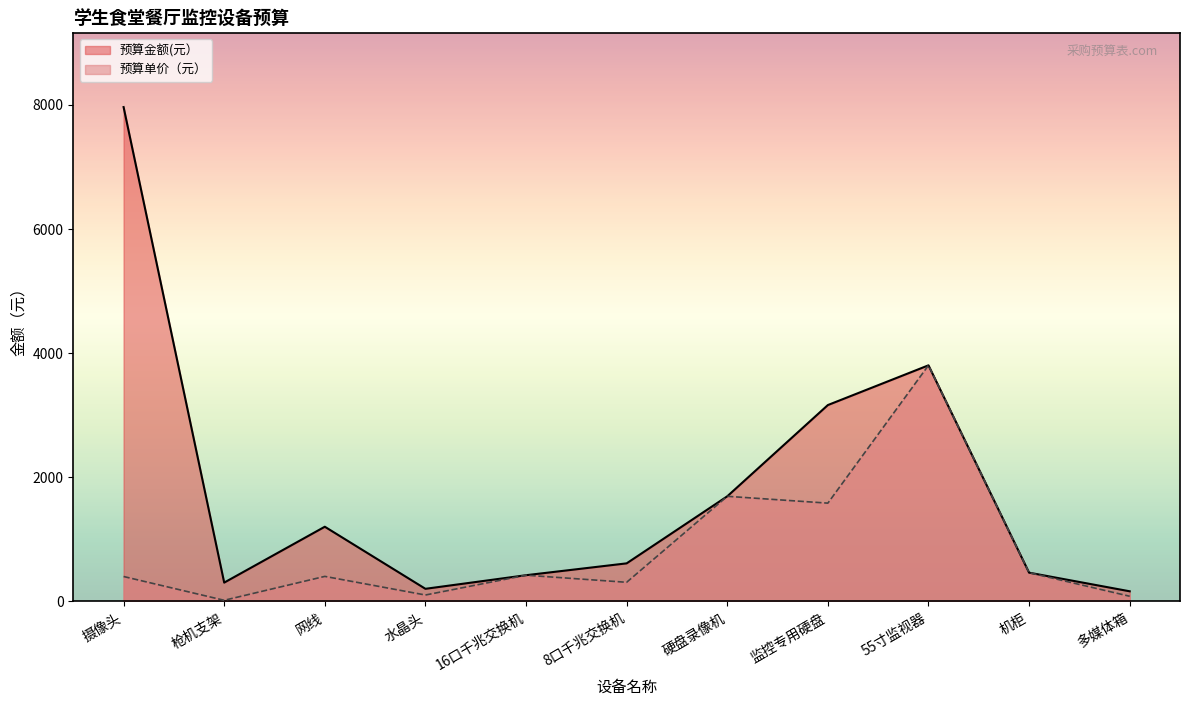

Which series has the largest total across all categories?

预算金额(元）